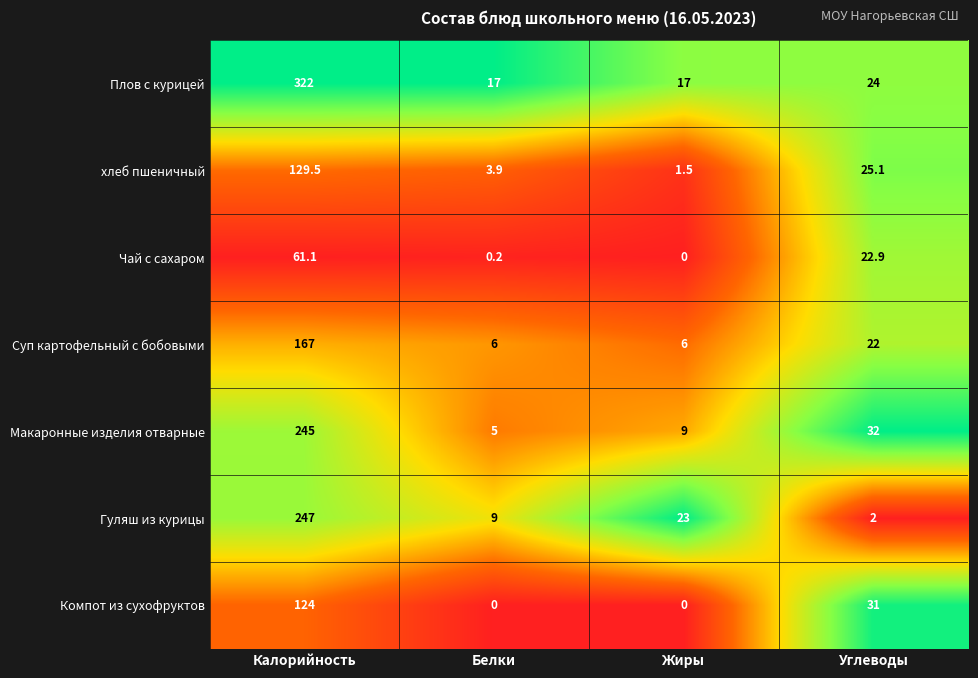

Which category has the highest value across all series?

Калорийность